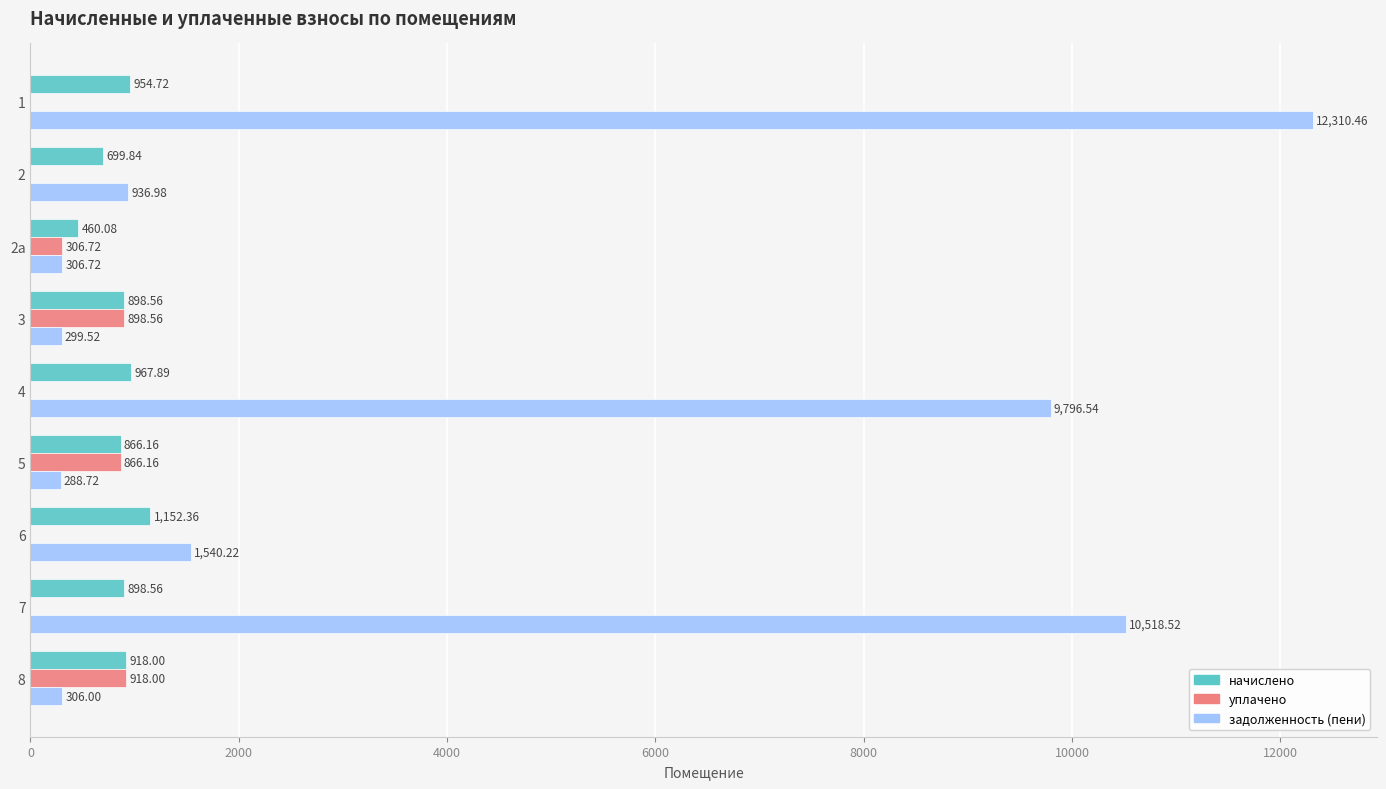

Which series has the widest spread of values?

задолженность (пени)